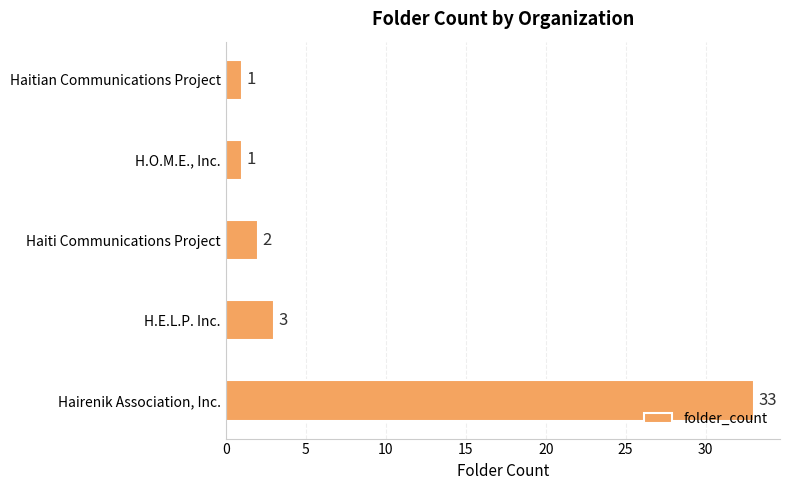

At which label is the value closest to 17?

H.E.L.P. Inc.